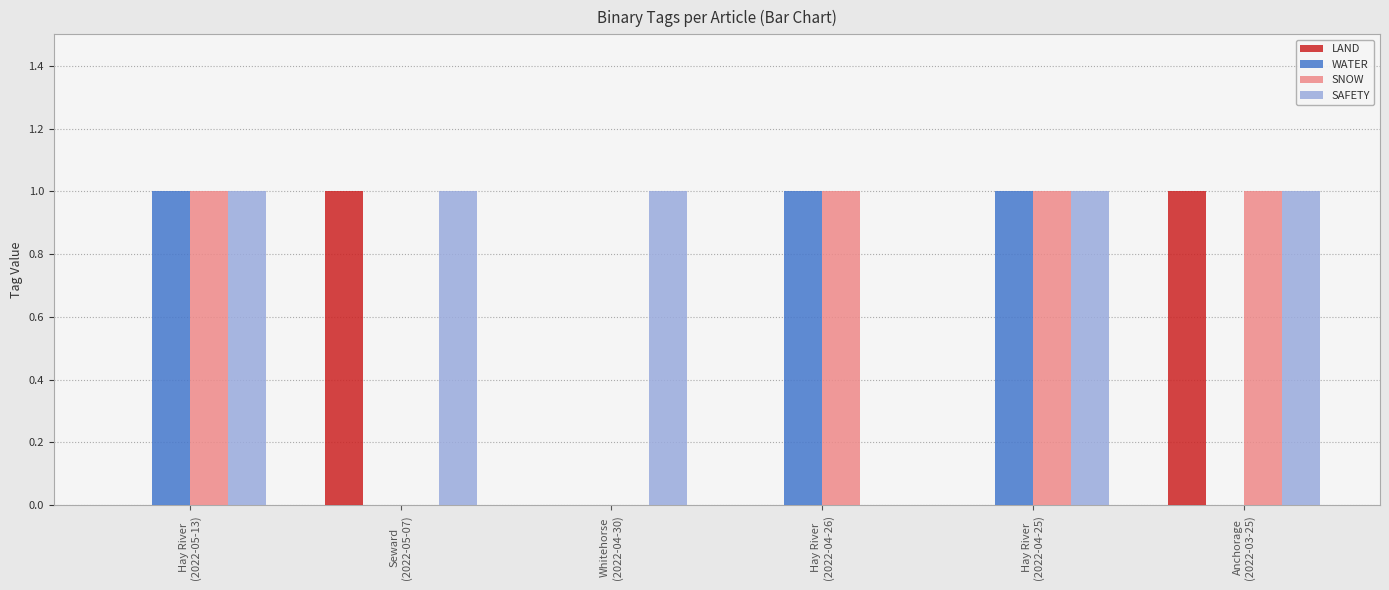

What is the sum of all SNOW values?

4